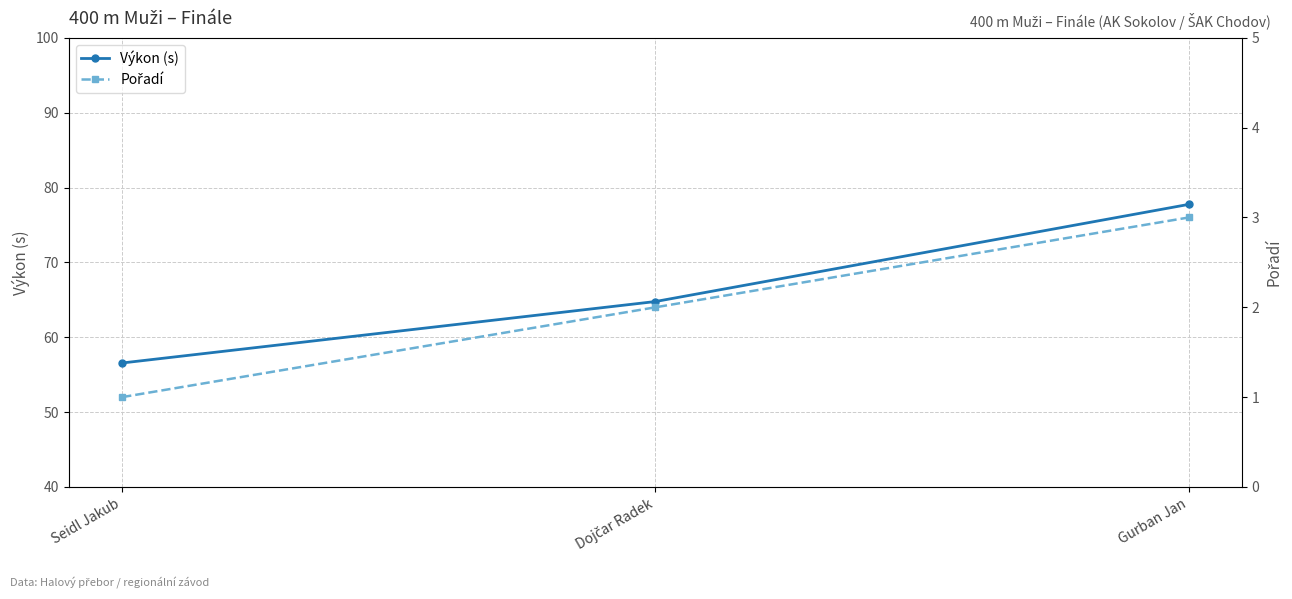

How many lines are shown in the chart?

2